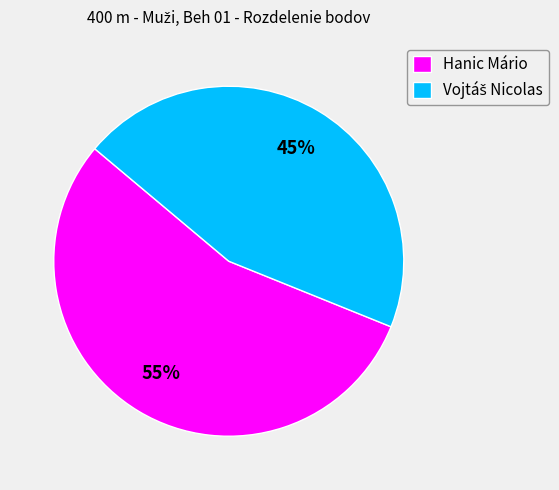

To the nearest percent, what portion does Hanic Mário represent?

55%